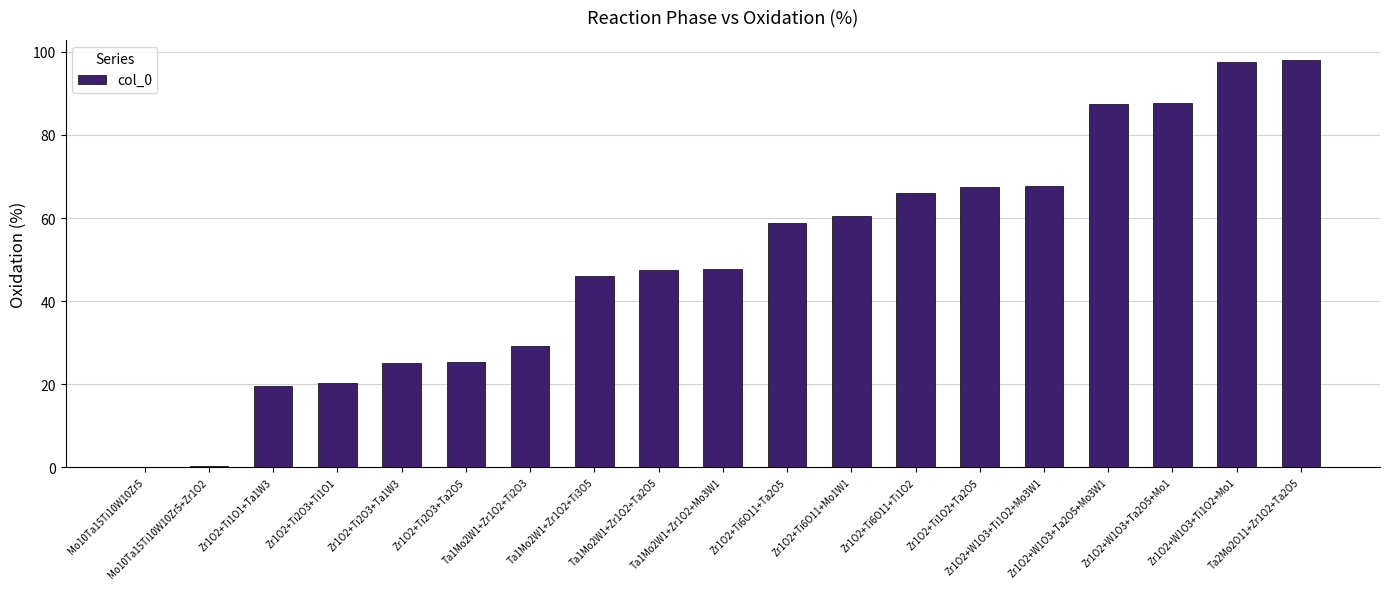

The value at Zr1O2+Ti2O3+Ti1O1 is 20.2. True or false?

True